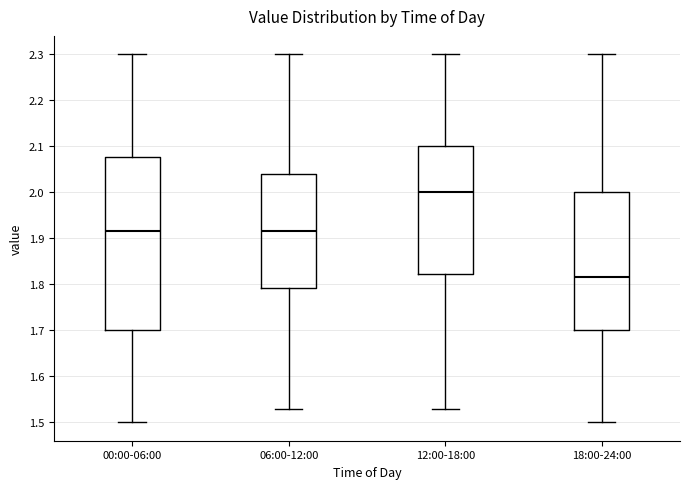

Comparing the boxes themselves (not the whiskers), which one is the tallest?

00:00-06:00